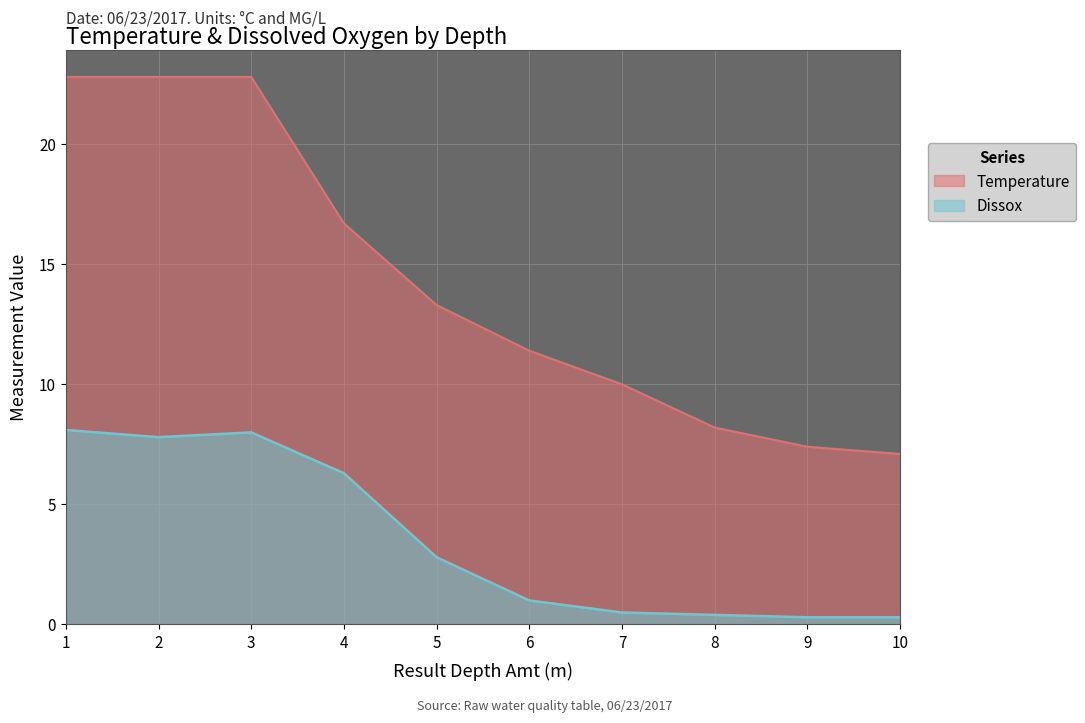

Which series has the largest range (max minus min)?

Temperature